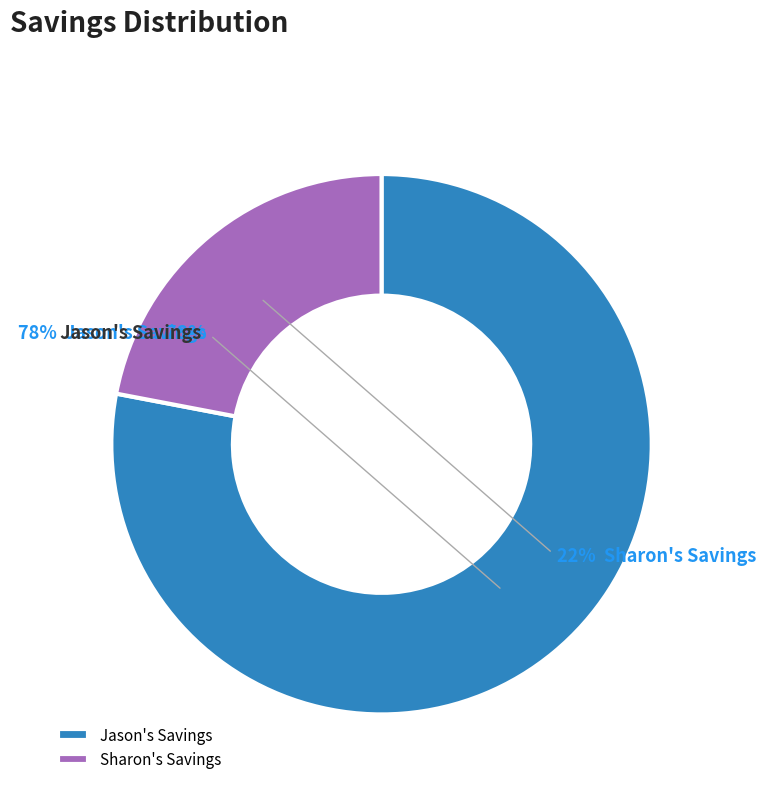

Rank the categories by value from lowest to highest.

Sharon's Savings, Jason's Savings